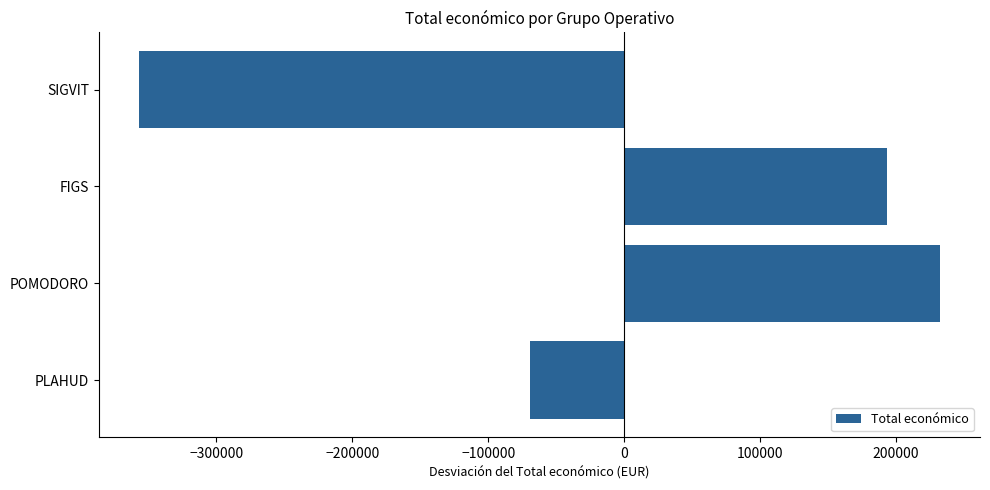

How many values are below zero?

2